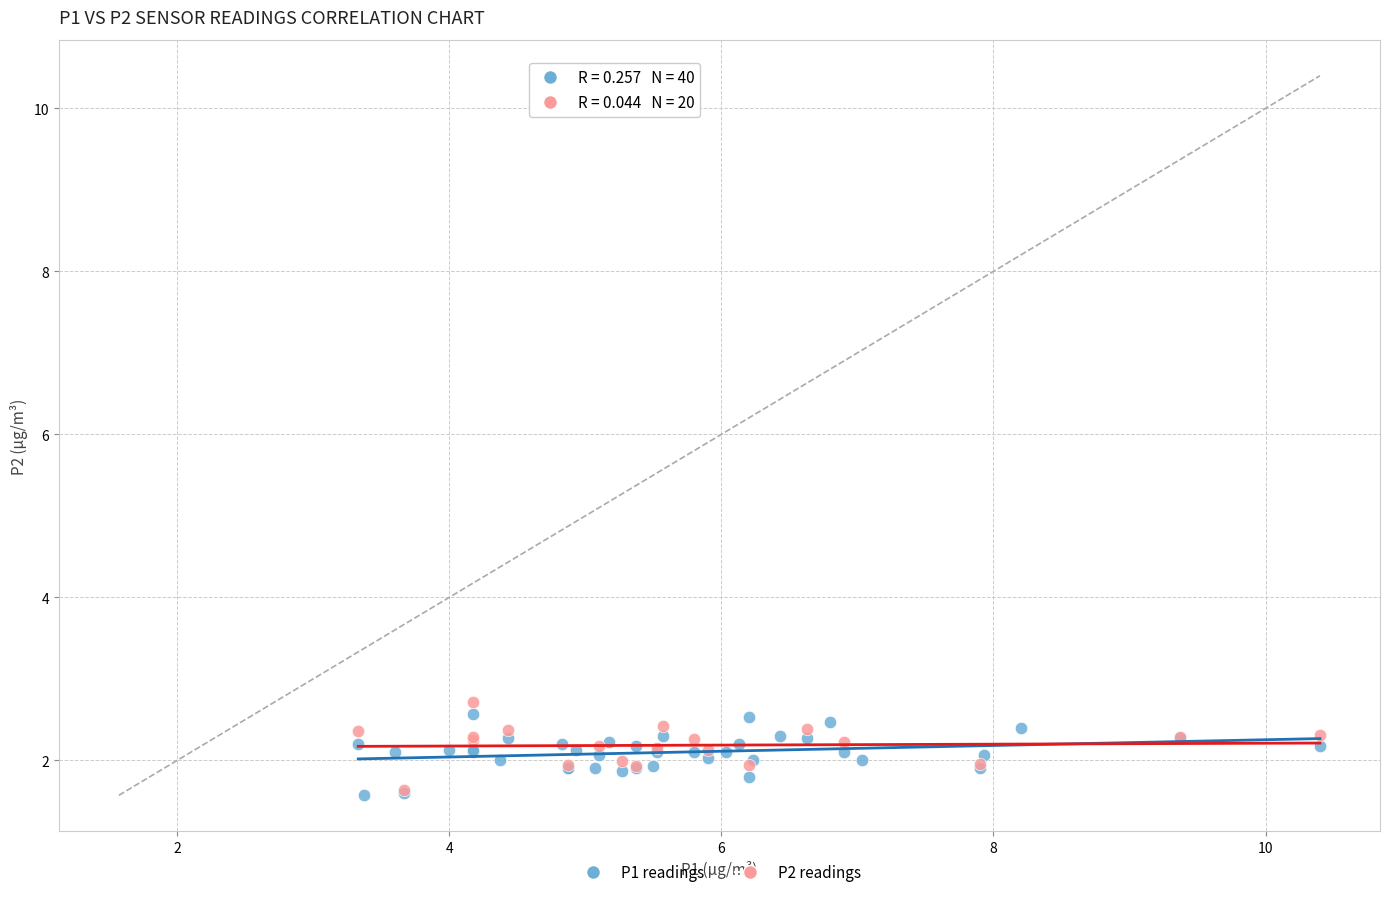

What are all the series names shown in the legend?

P1 readings, P2 readings